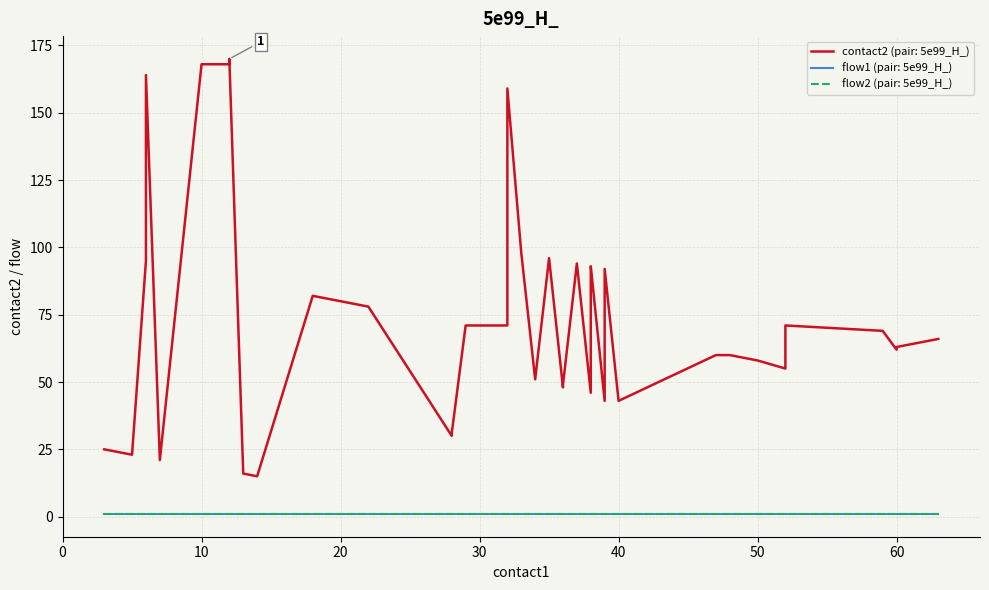

List the labels in order of flow2 value, smallest first.

0, 1, 2, 3, 4, 5, 6, 7, 8, 9, 10, 11, 12, 13, 14, 15, 16, 17, 18, 19, 20, 21, 22, 23, 24, 25, 26, 27, 28, 29, 30, 31, 32, 33, 34, 35, 36, 37, 38, 39